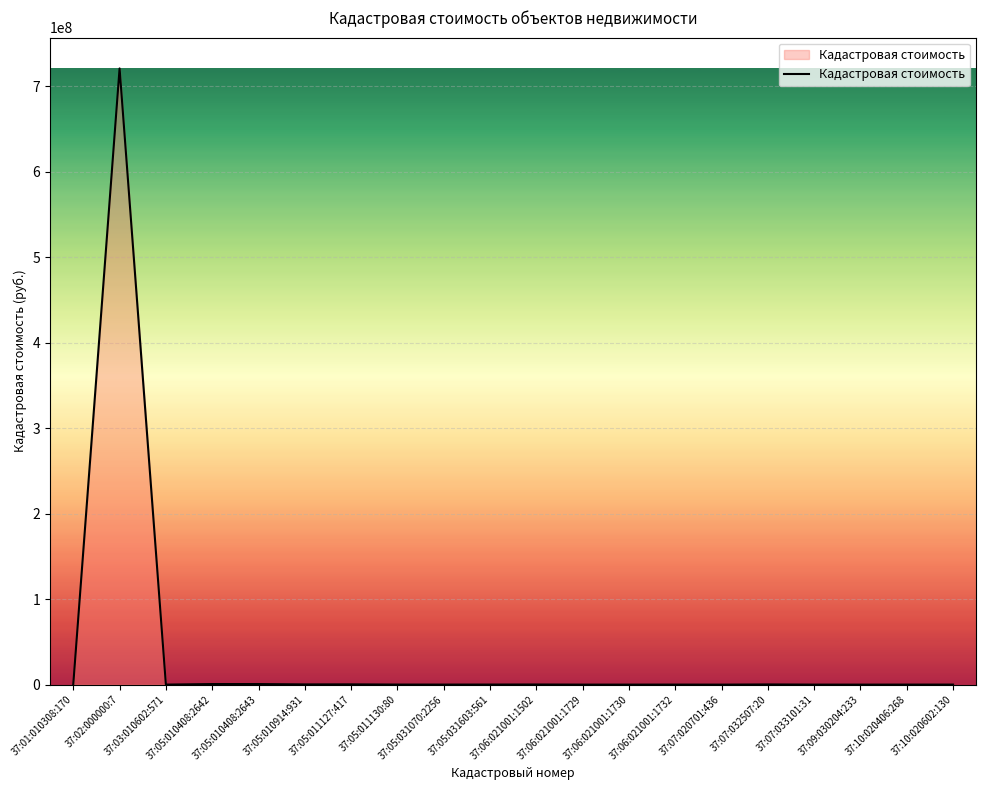

How many values are below 83387?

10